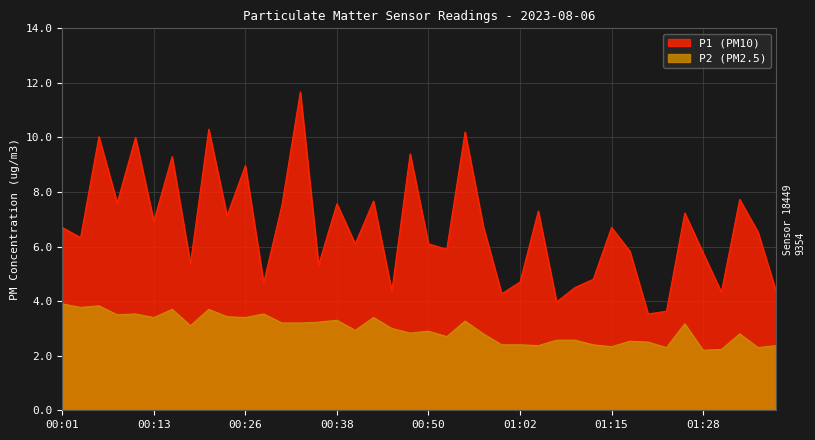

The P1 series shows 7.3 at 01:05. True or false?

True